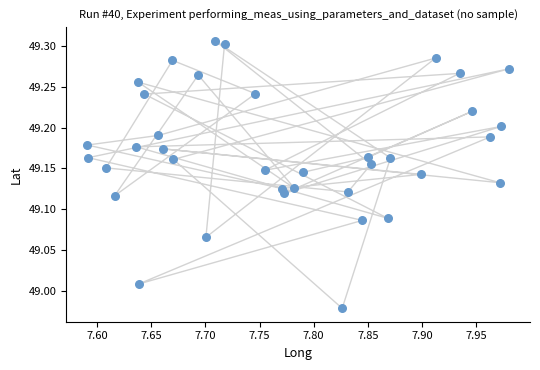

What is the range of X values (max minus min)?

0.4